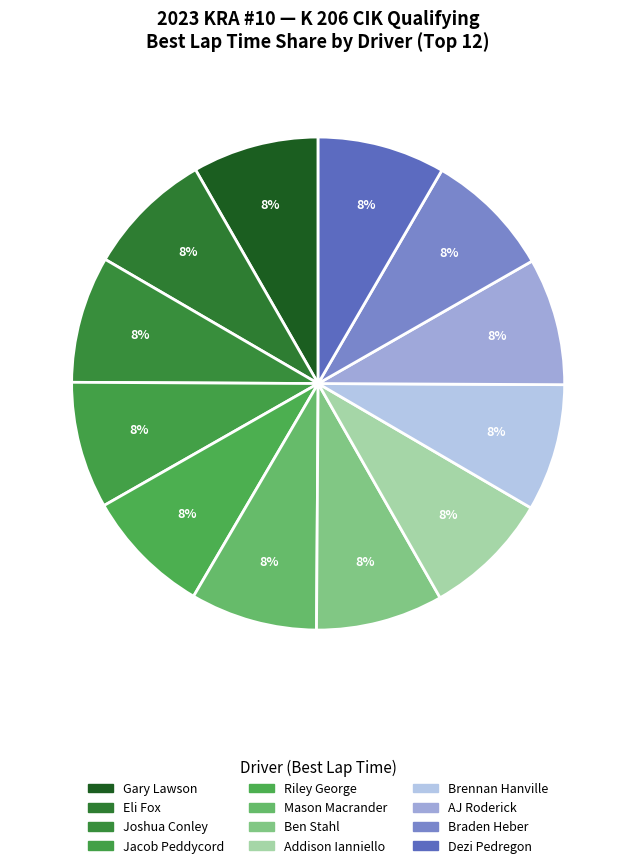

Count the number of slices in the pie.

12